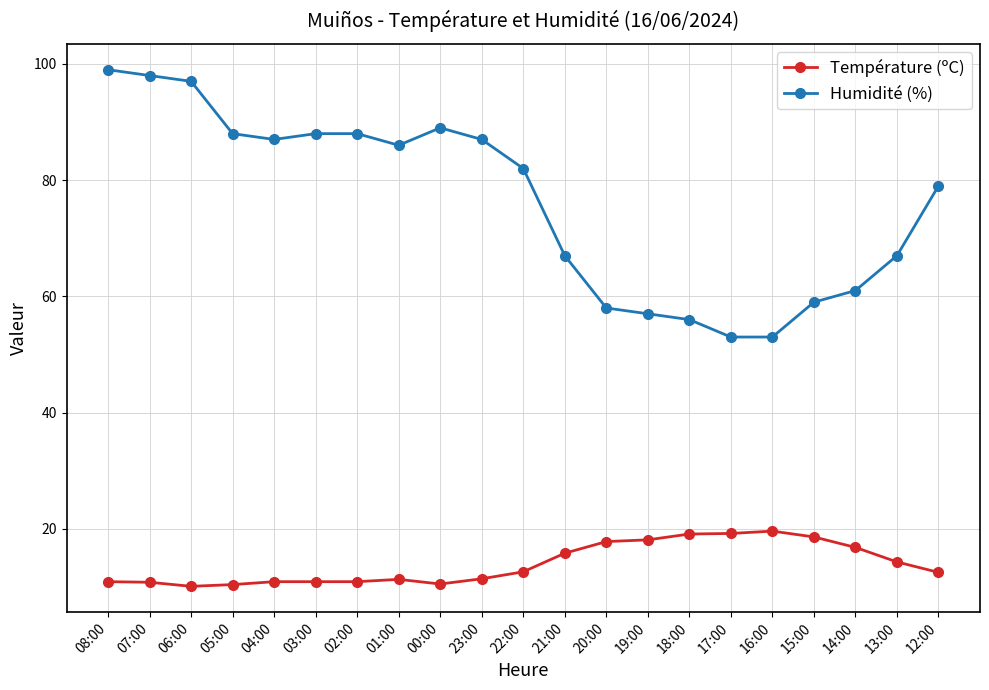

What is the value of the Température (ºC) point at the 16th from the left?

19.2